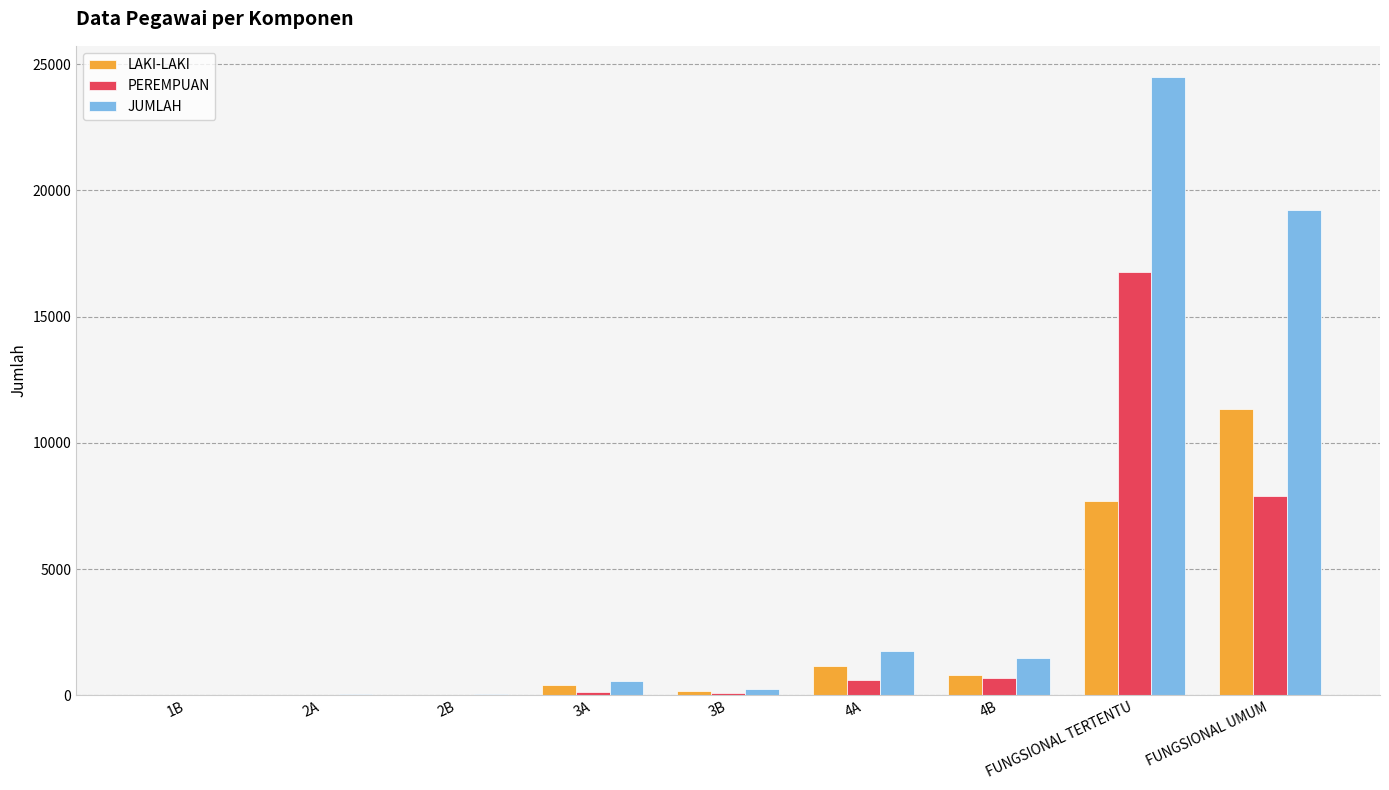

Where is JUMLAH nearest to the value 12248?

FUNGSIONAL UMUM